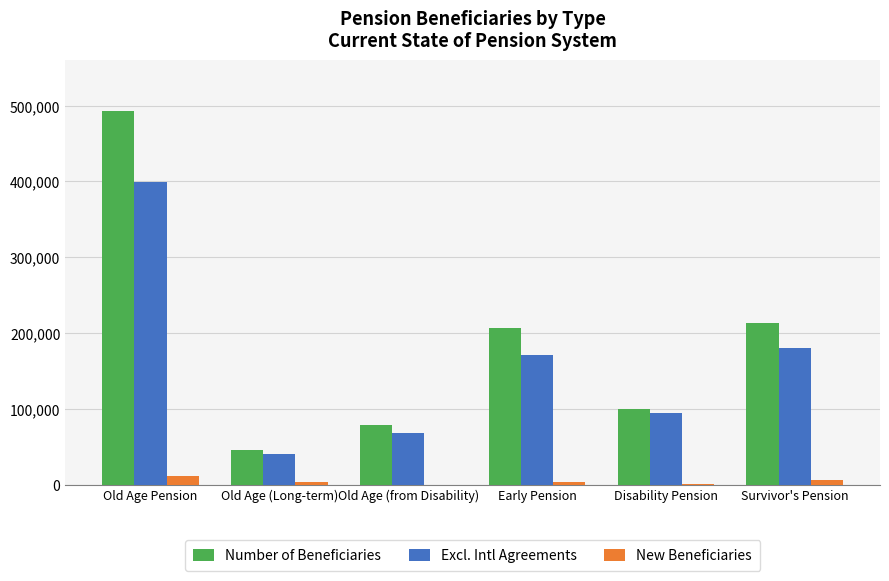

The New Beneficiaries series shows 11158 at Old Age Pension. True or false?

True